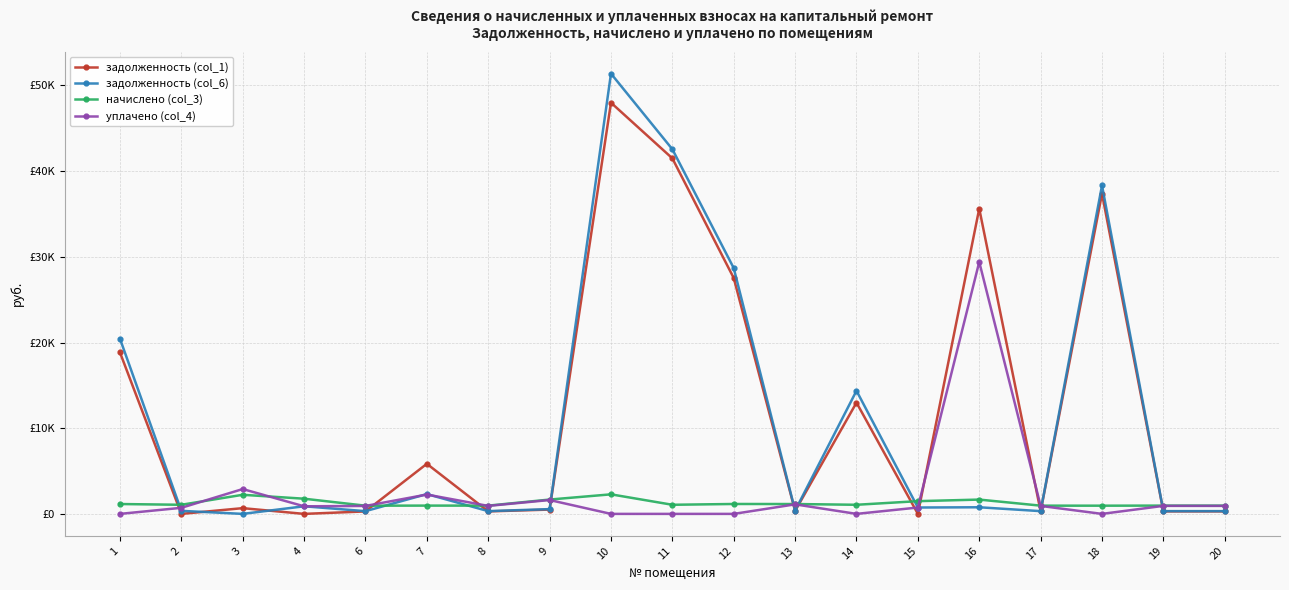

Where do уплачено (col_4) and задолженность (col_1) first cross each other?

1 and 2